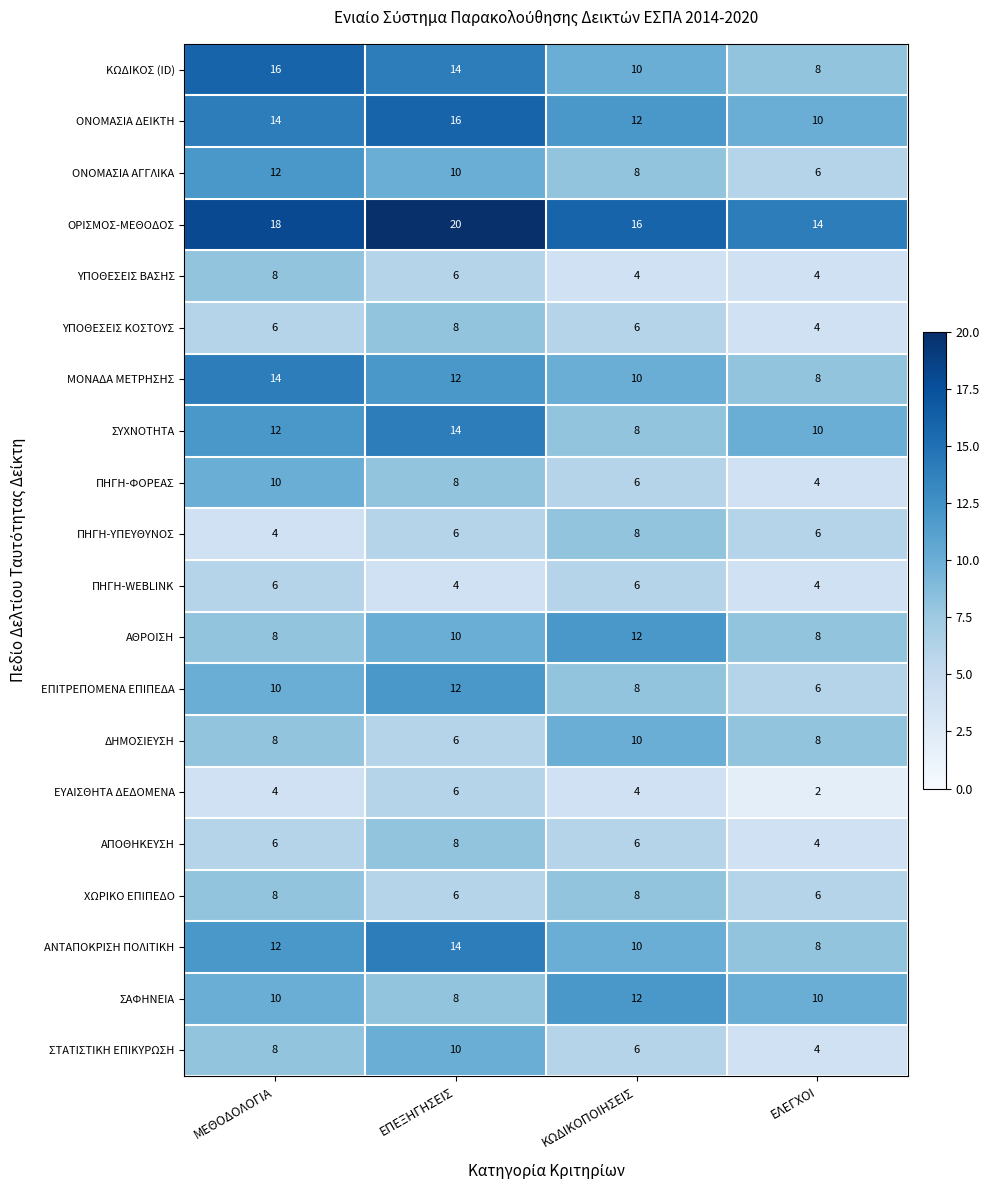

What is the total value across all series at ΚΩΔΙΚΟΠΟΙΗΣΕΙΣ?

170